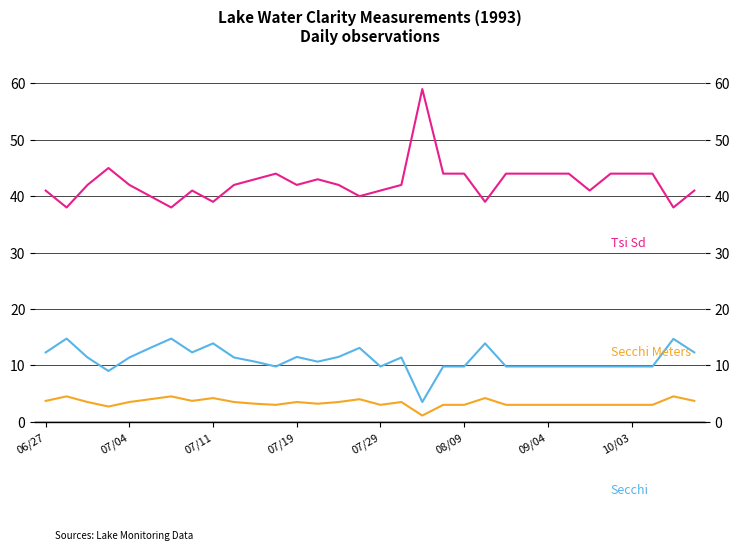

At which category is the sum across all series the highest?

18